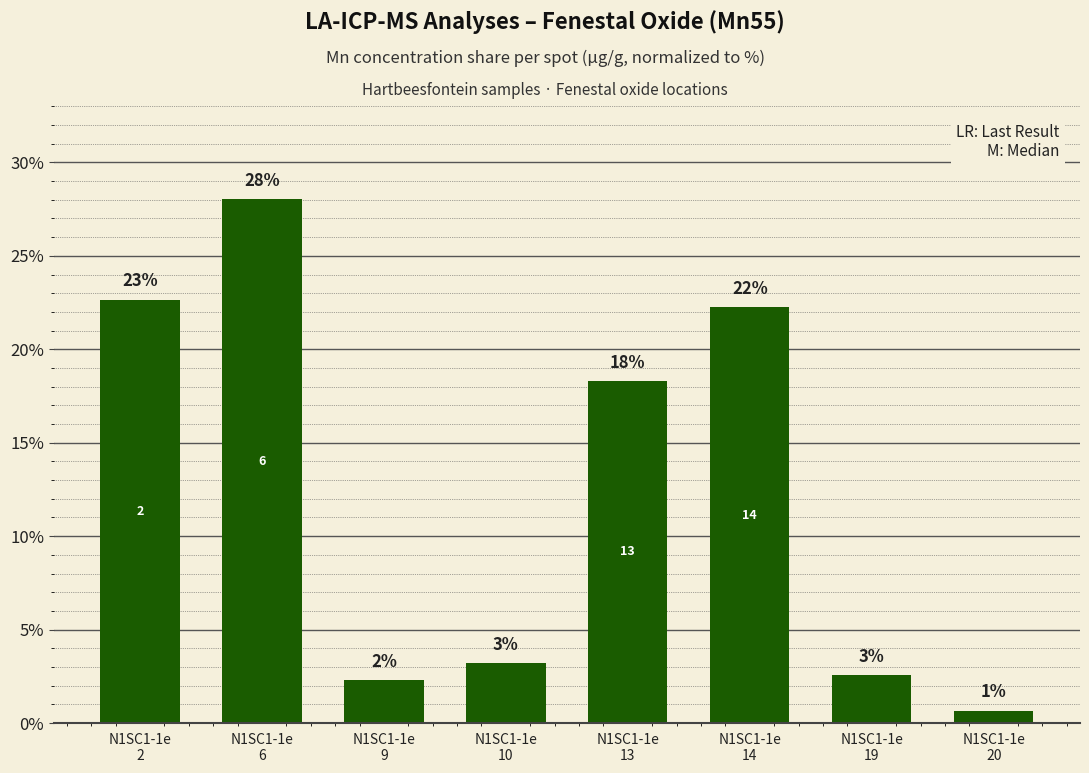

Reading left to right, extract all data points from this chart.

N1SC1-1e
2=22.7	N1SC1-1e
6=28.0	N1SC1-1e
9=2.3	N1SC1-1e
10=3.2	N1SC1-1e
13=18.3	N1SC1-1e
14=22.3	N1SC1-1e
19=2.6	N1SC1-1e
20=0.7